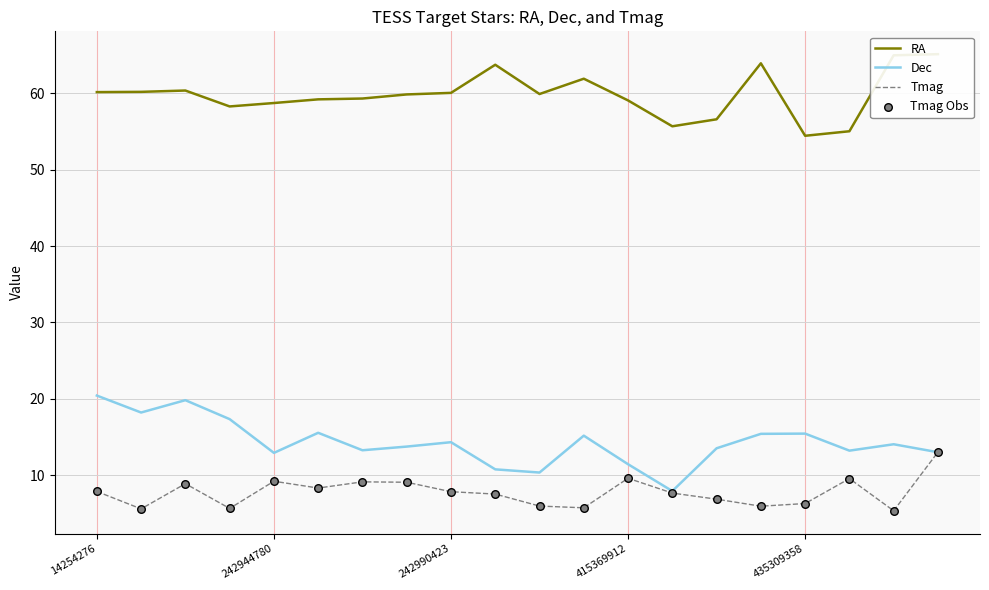

At which category is the sum across all series the highest?

19